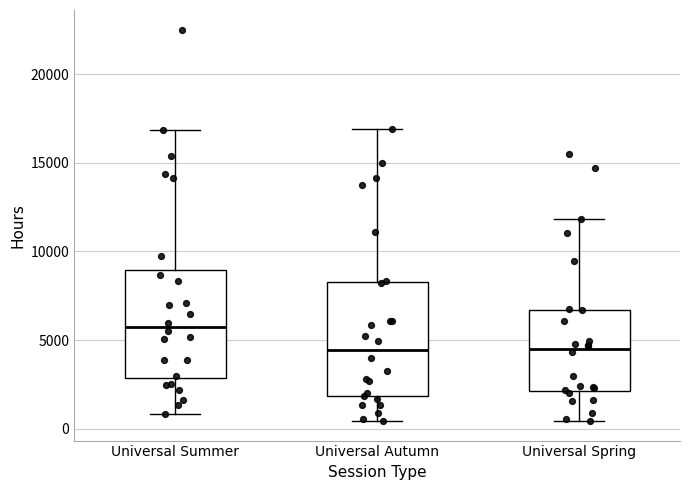

Reading left to right, read every box against the y-axis: the position of its median line, the range the box covers, and the ends of its whiskers. The values are not printed on the chart, so give them approximately, as read against the axis.

Universal Summer: median 6000, box 3000 to 9000, whiskers 1000 to 17000
Universal Autumn: median 4500, box 2000 to 8500, whiskers 500 to 17000
Universal Spring: median 4500, box 2000 to 6500, whiskers 500 to 12000